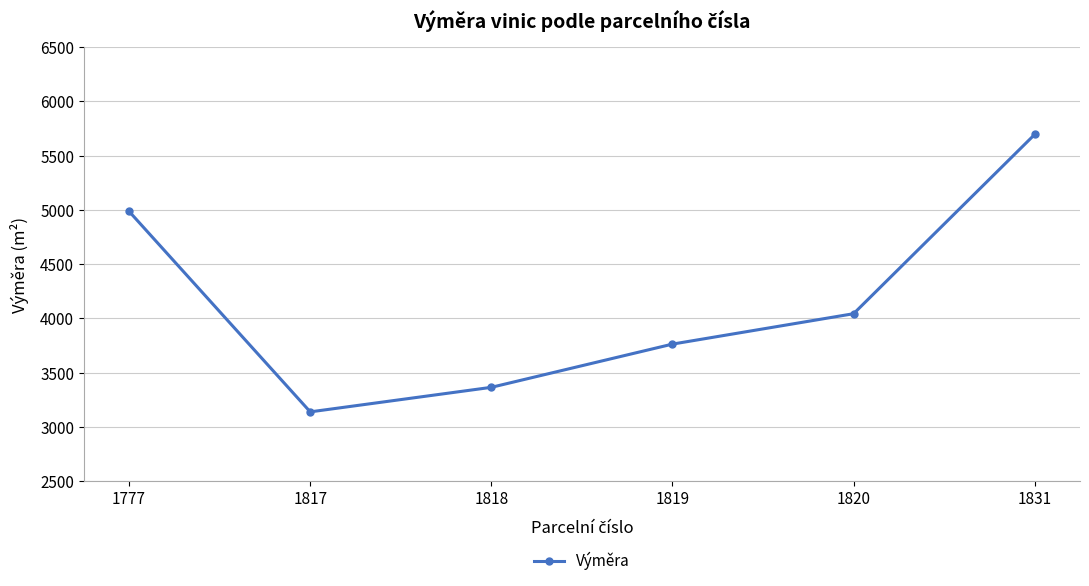

Reading left to right, what are all the values shown in this chart?

1777=4986	1817=3140	1818=3366	1819=3764	1820=4044	1831=5695